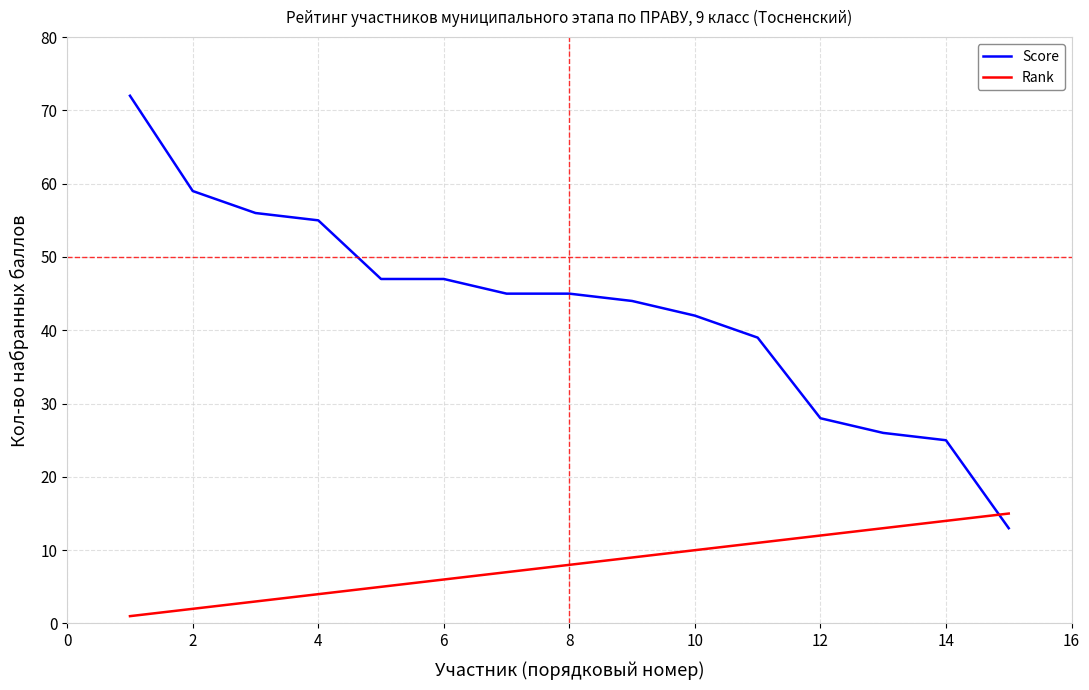

How many intersections are there between Score and Rank?

1